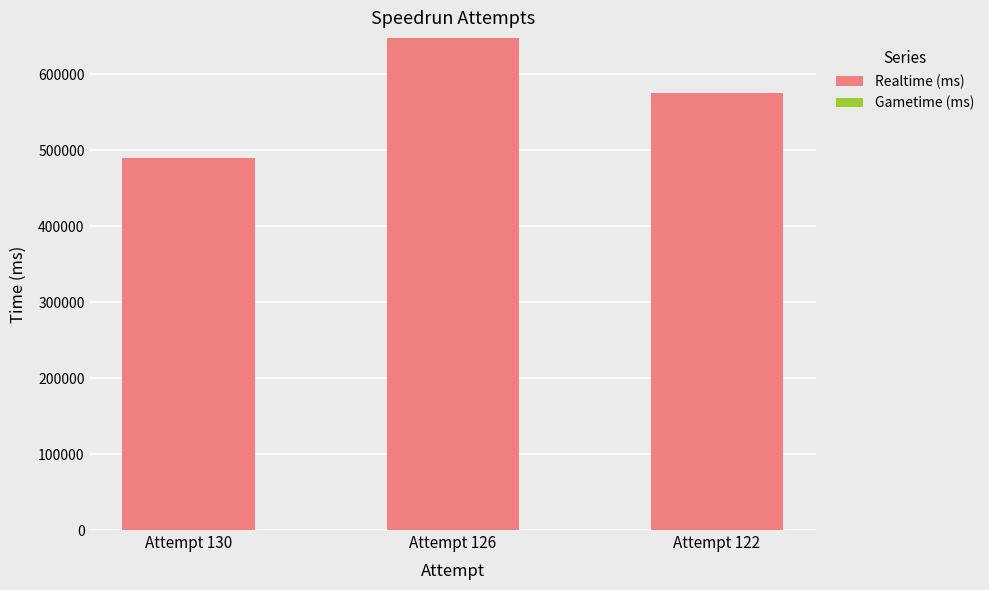

How many categories are shown in the chart?

3